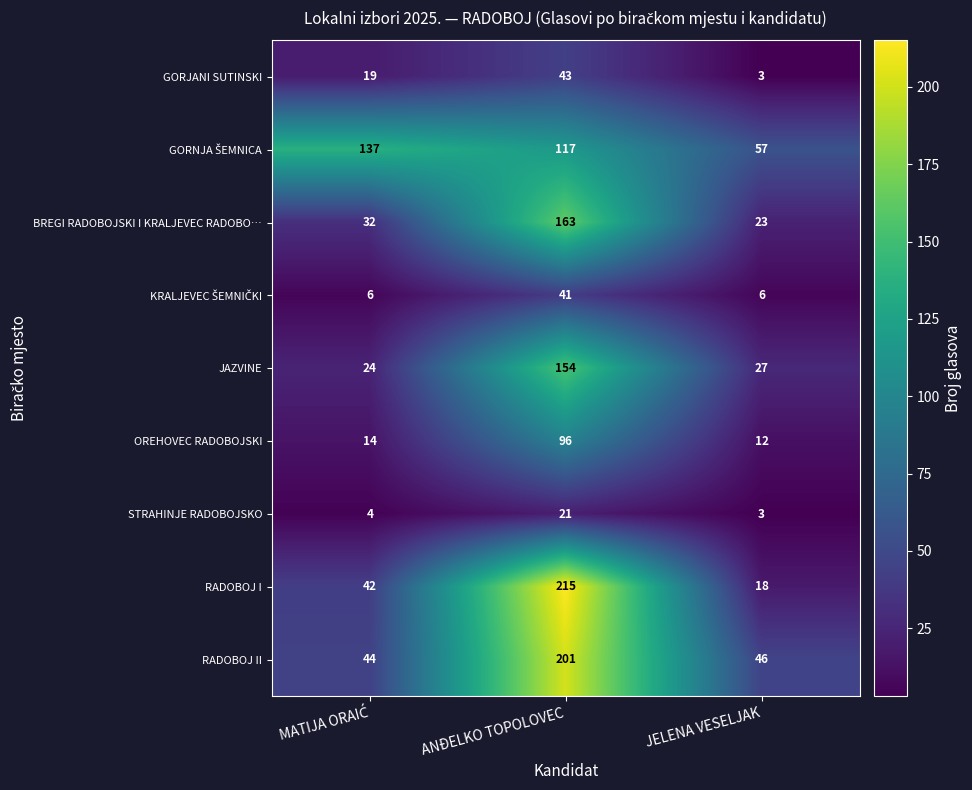

At how many categories does at least one series exceed 213?

1